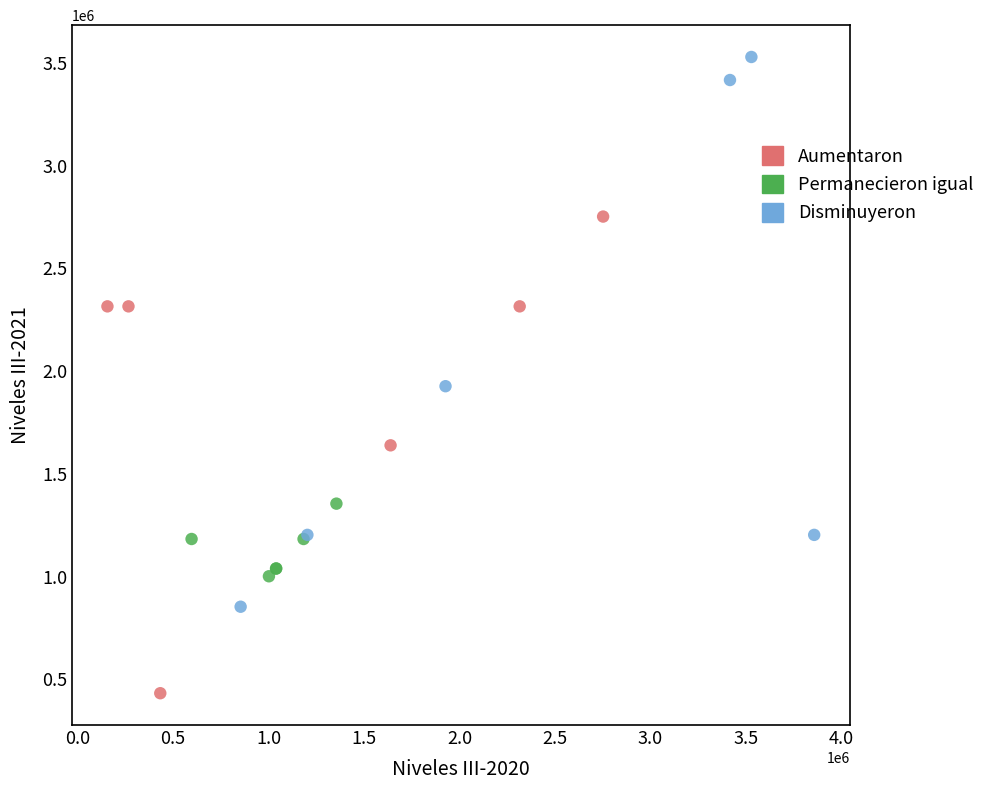

Which series contains the lowest Y value?

Aumentaron